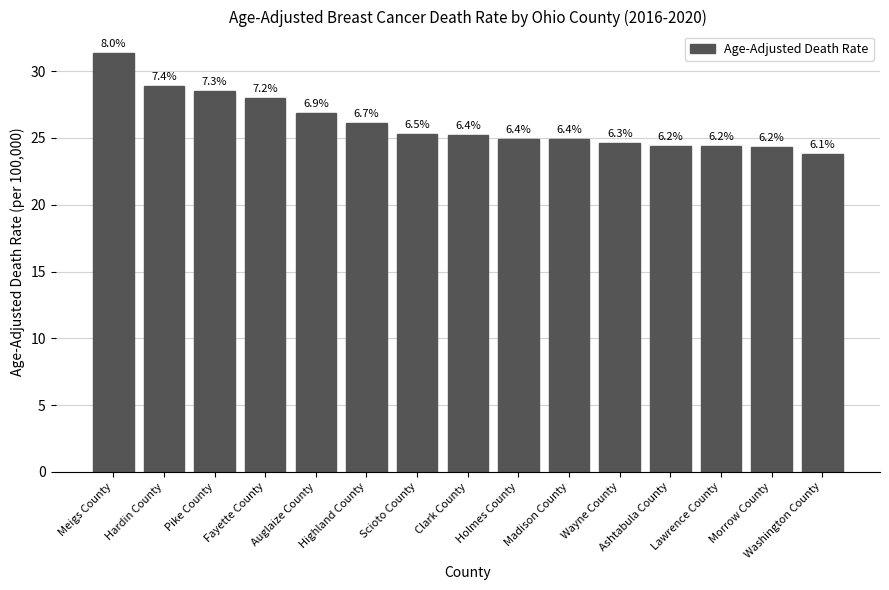

Where does the data first go above 25?

Meigs County